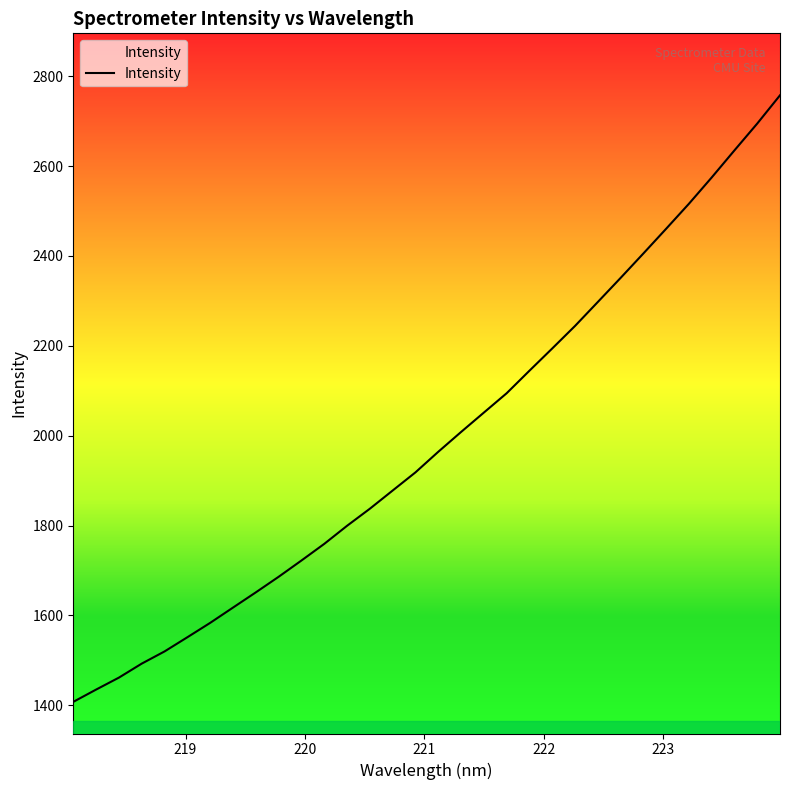

What is the greatest value displayed?

2757.5